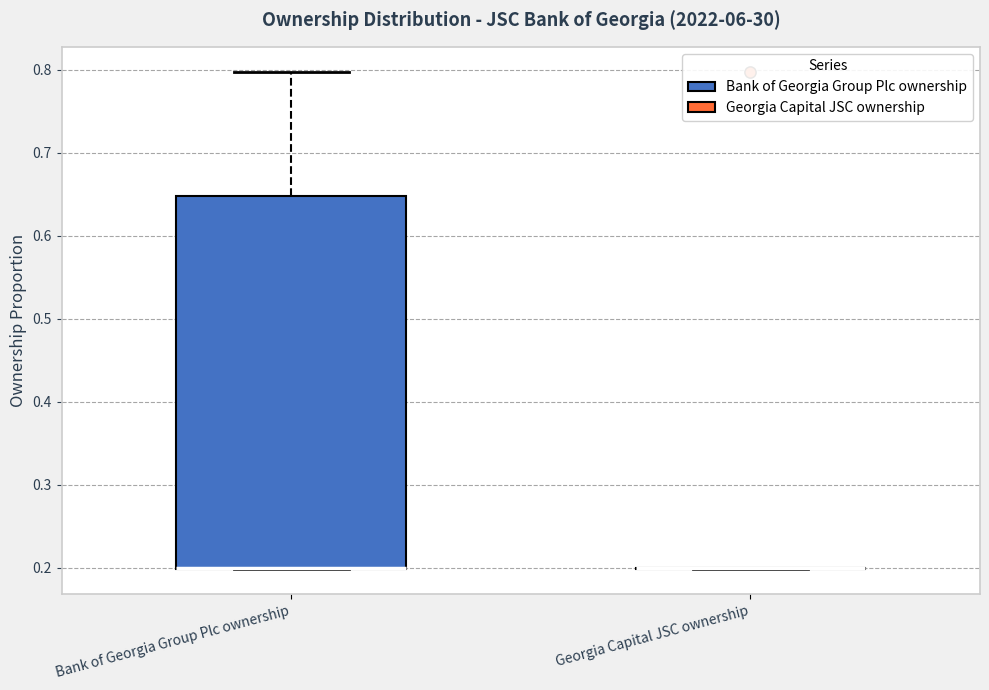

Reading left to right, read every box against the y-axis: the position of its median line, the range the box covers, and the ends of its whiskers. The values are not printed on the chart, so give them approximately, as read against the axis.

Bank of Georgia Group Plc ownership: median 0.20 (drawn on the box's lower edge), box 0.20 to 0.65, whiskers 0.20 to 0.80
Georgia Capital JSC ownership: box collapsed to a line at 0.20, whiskers 0.20 to 0.20